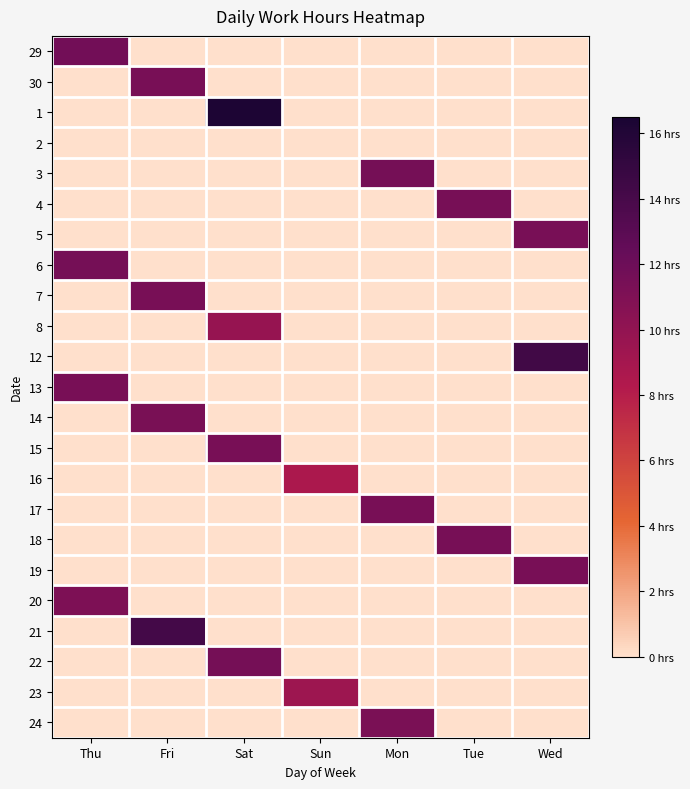

Reading left to right, what are all the values shown in this chart?

29: Thu=11.7	Fri=0.0	Sat=0.0	Sun=0.0	Mon=0.0	Tue=0.0	Wed=0.0
30: Thu=0.0	Fri=11.4	Sat=0.0	Sun=0.0	Mon=0.0	Tue=0.0	Wed=0.0
1: Thu=0.0	Fri=0.0	Sat=16.3	Sun=0.0	Mon=0.0	Tue=0.0	Wed=0.0
2: Thu=0.0	Fri=0.0	Sat=0.0	Sun=0.0	Mon=0.0	Tue=0.0	Wed=0.0
3: Thu=0.0	Fri=0.0	Sat=0.0	Sun=0.0	Mon=11.5	Tue=0.0	Wed=0.0
4: Thu=0.0	Fri=0.0	Sat=0.0	Sun=0.0	Mon=0.0	Tue=11.4	Wed=0.0
5: Thu=0.0	Fri=0.0	Sat=0.0	Sun=0.0	Mon=0.0	Tue=0.0	Wed=11.4
6: Thu=11.5	Fri=0.0	Sat=0.0	Sun=0.0	Mon=0.0	Tue=0.0	Wed=0.0
7: Thu=0.0	Fri=11.4	Sat=0.0	Sun=0.0	Mon=0.0	Tue=0.0	Wed=0.0
8: Thu=0.0	Fri=0.0	Sat=9.8	Sun=0.0	Mon=0.0	Tue=0.0	Wed=0.0
12: Thu=0.0	Fri=0.0	Sat=0.0	Sun=0.0	Mon=0.0	Tue=0.0	Wed=14.3
13: Thu=11.4	Fri=0.0	Sat=0.0	Sun=0.0	Mon=0.0	Tue=0.0	Wed=0.0
14: Thu=0.0	Fri=11.3	Sat=0.0	Sun=0.0	Mon=0.0	Tue=0.0	Wed=0.0
15: Thu=0.0	Fri=0.0	Sat=11.4	Sun=0.0	Mon=0.0	Tue=0.0	Wed=0.0
16: Thu=0.0	Fri=0.0	Sat=0.0	Sun=8.6	Mon=0.0	Tue=0.0	Wed=0.0
17: Thu=0.0	Fri=0.0	Sat=0.0	Sun=0.0	Mon=11.4	Tue=0.0	Wed=0.0
18: Thu=0.0	Fri=0.0	Sat=0.0	Sun=0.0	Mon=0.0	Tue=11.5	Wed=0.0
19: Thu=0.0	Fri=0.0	Sat=0.0	Sun=0.0	Mon=0.0	Tue=0.0	Wed=11.4
20: Thu=11.1	Fri=0.0	Sat=0.0	Sun=0.0	Mon=0.0	Tue=0.0	Wed=0.0
21: Thu=0.0	Fri=14.1	Sat=0.0	Sun=0.0	Mon=0.0	Tue=0.0	Wed=0.0
22: Thu=0.0	Fri=0.0	Sat=11.5	Sun=0.0	Mon=0.0	Tue=0.0	Wed=0.0
23: Thu=0.0	Fri=0.0	Sat=0.0	Sun=9.3	Mon=0.0	Tue=0.0	Wed=0.0
24: Thu=0.0	Fri=0.0	Sat=0.0	Sun=0.0	Mon=11.2	Tue=0.0	Wed=0.0